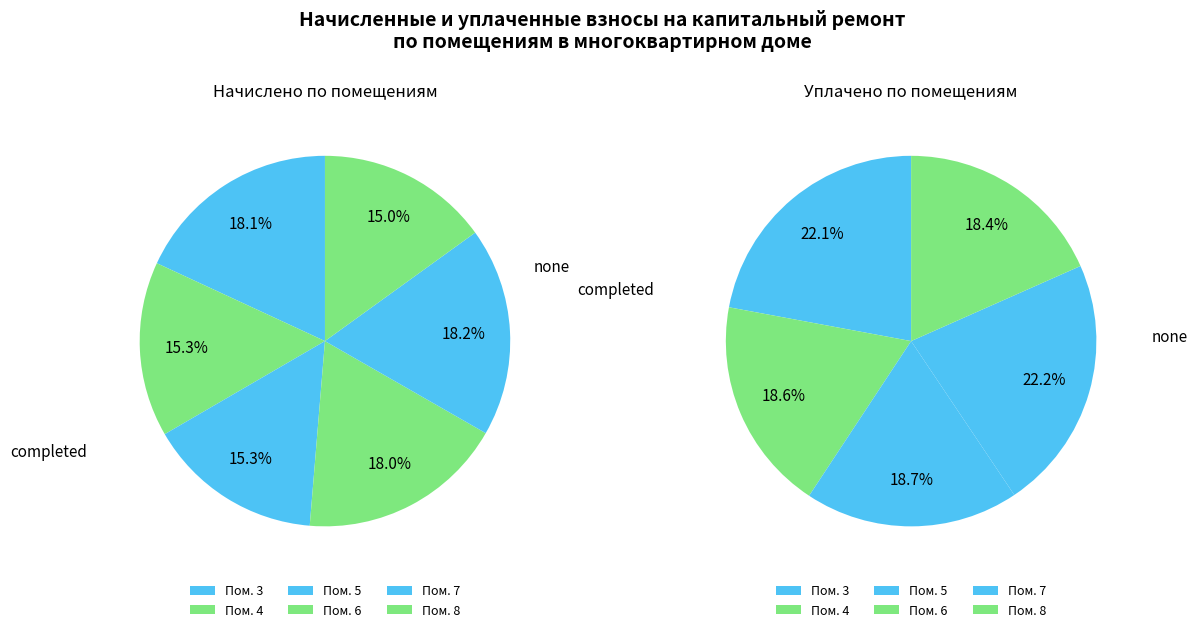

Approximately how many times larger is the value at 6 compared to 3?

1.0